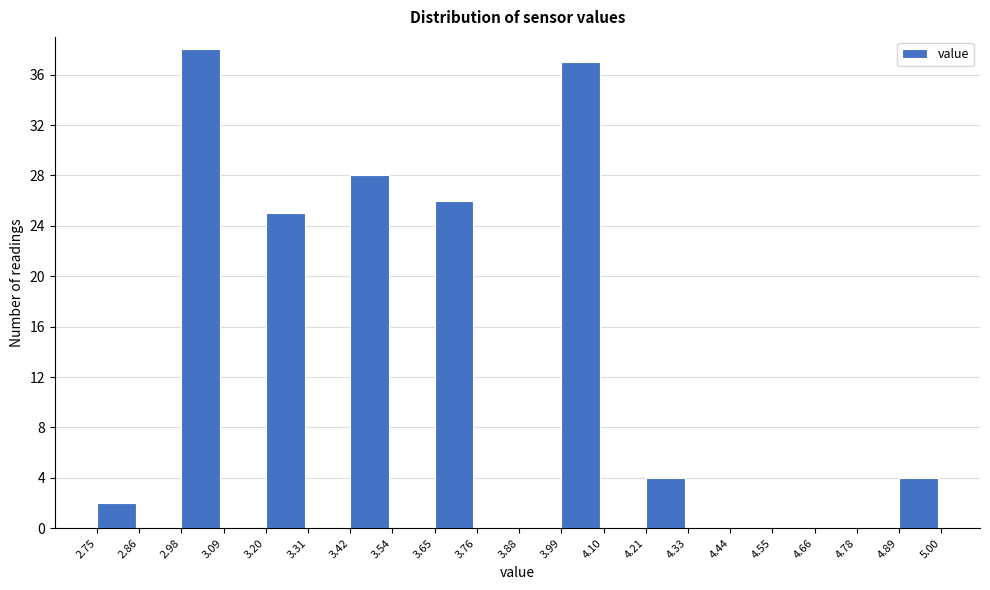

Reading left to right, transcribe this chart: for each bar, give the range it covers on the x-axis and its height. The values are not printed on the chart, so give them approximately, as read against the axis.

2.75 to 2.86: 2
2.86 to 2.98: 0
2.98 to 3.09: 38
3.09 to 3.20: 0
3.20 to 3.31: 25
3.31 to 3.42: 0
3.42 to 3.54: 28
3.54 to 3.65: 0
3.65 to 3.76: 26
3.76 to 3.88: 0
3.88 to 3.99: 0
3.99 to 4.10: 37
4.10 to 4.21: 0
4.21 to 4.33: 4
4.33 to 4.44: 0
4.44 to 4.55: 0
4.55 to 4.66: 0
4.66 to 4.78: 0
4.78 to 4.89: 0
4.89 to 5.00: 4